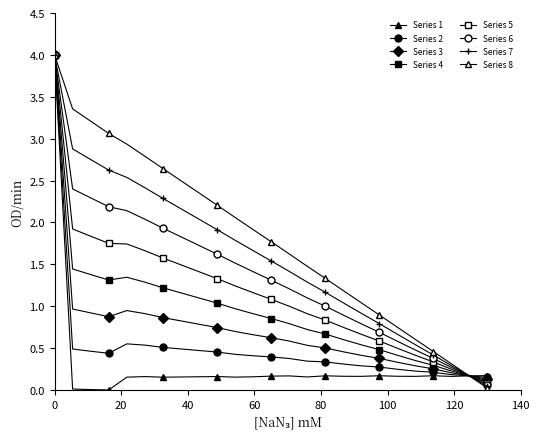

How many lines are shown in the chart?

8